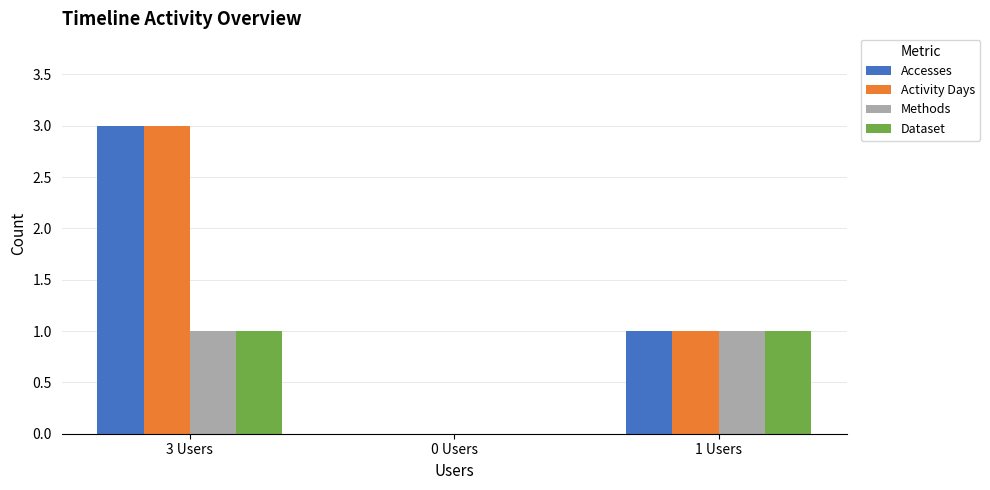

What are all the series names shown in the legend?

Accesses, Activity Days, Methods, Dataset